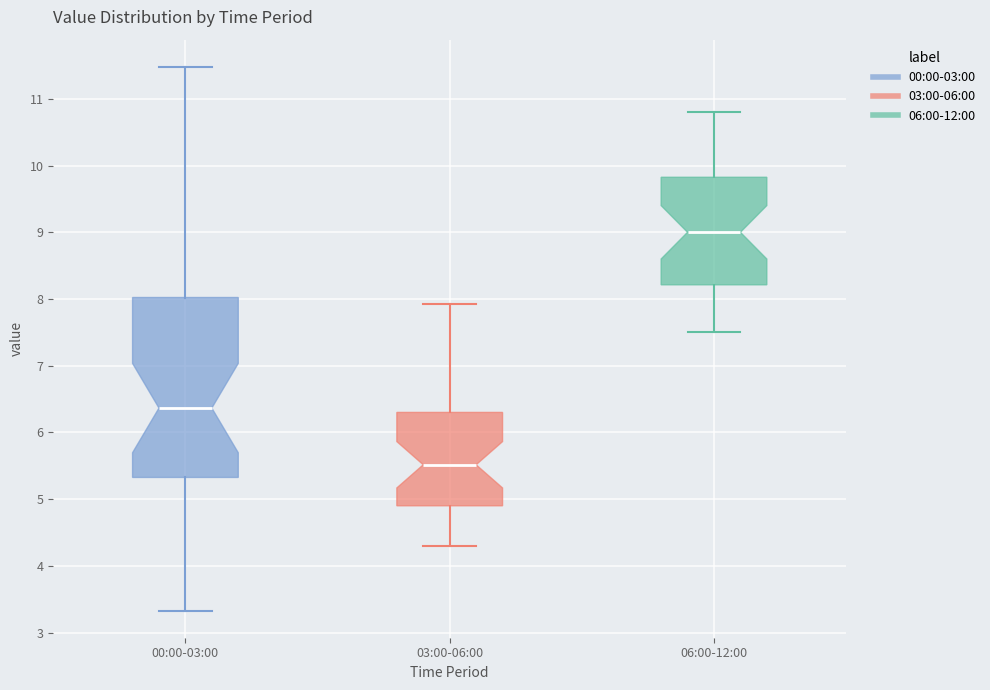

Which box has the highest median line?

06:00-12:00